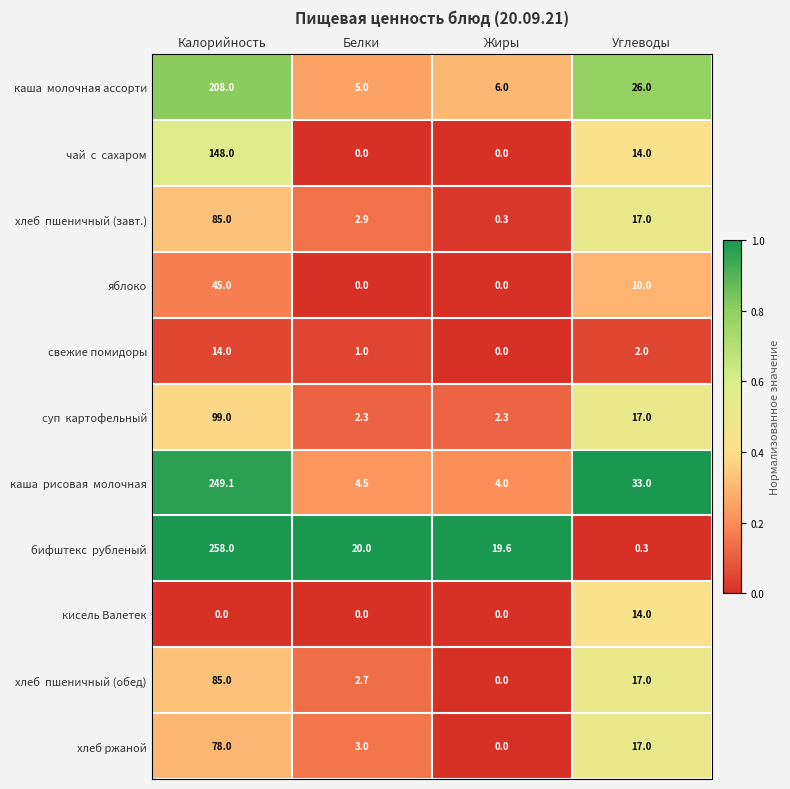

At which category does the chart reach its peak across all series?

Калорийность